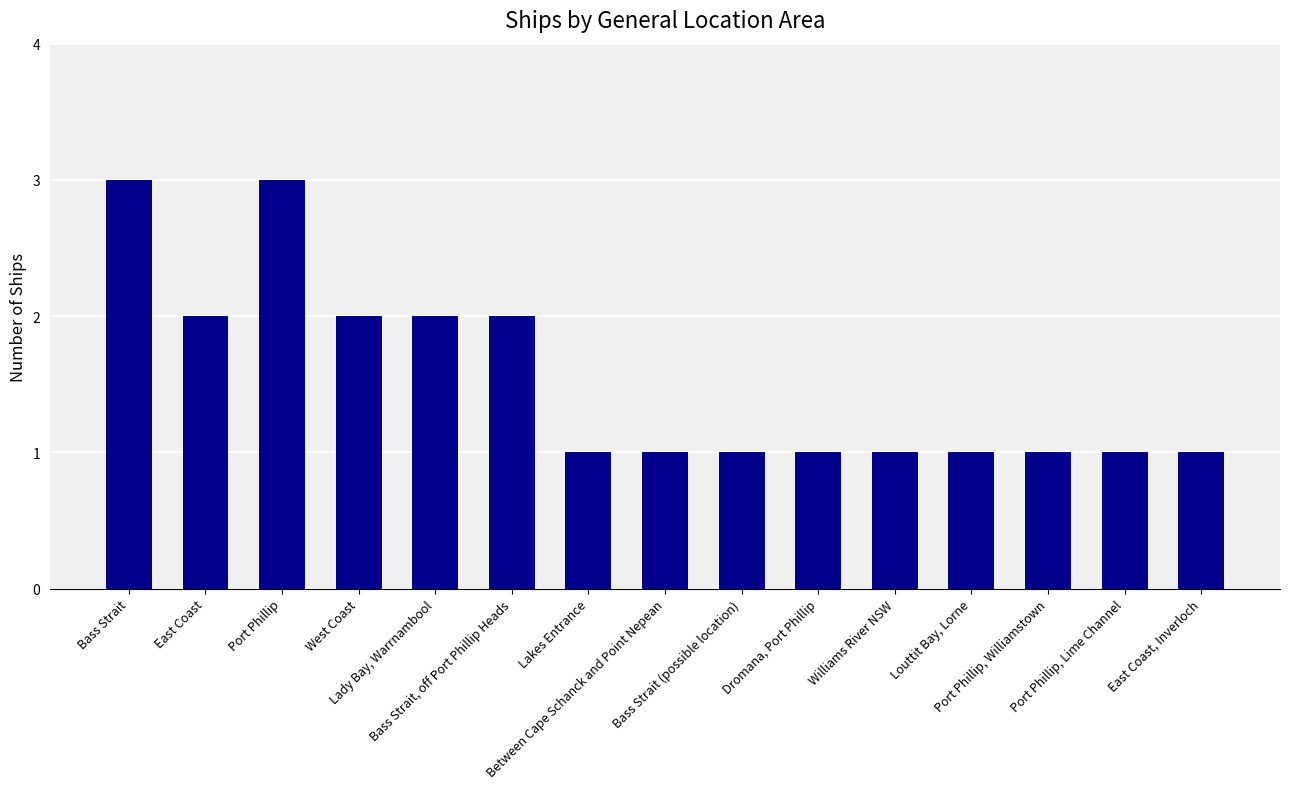

What is the sum of all values?

23